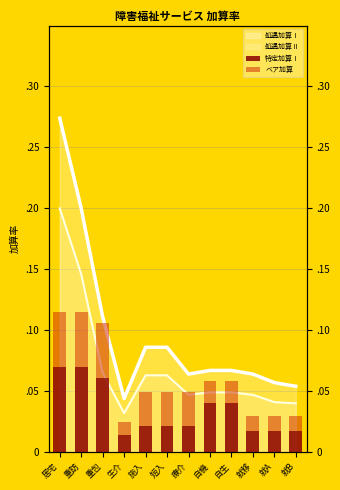

Count the number of categories in the chart.

12